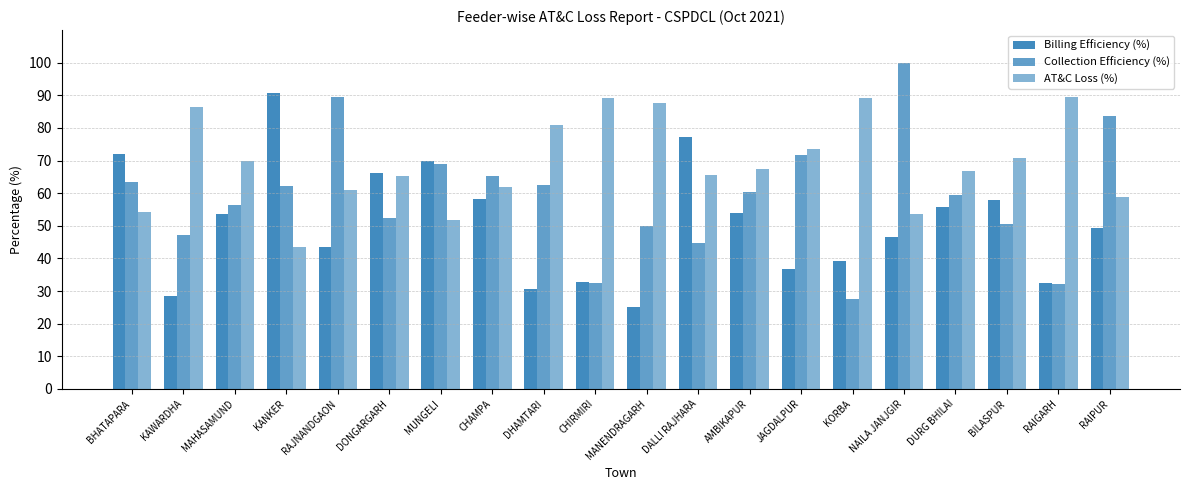

What is the spread (max minus min) of values at MANENDRAGARH?

62.5